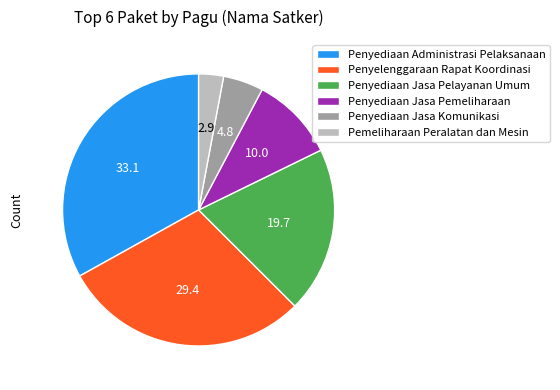

Combined, do Penyediaan Jasa Pemeliharaan and Penyelenggaraan Rapat Koordinasi account for over 50%?

No